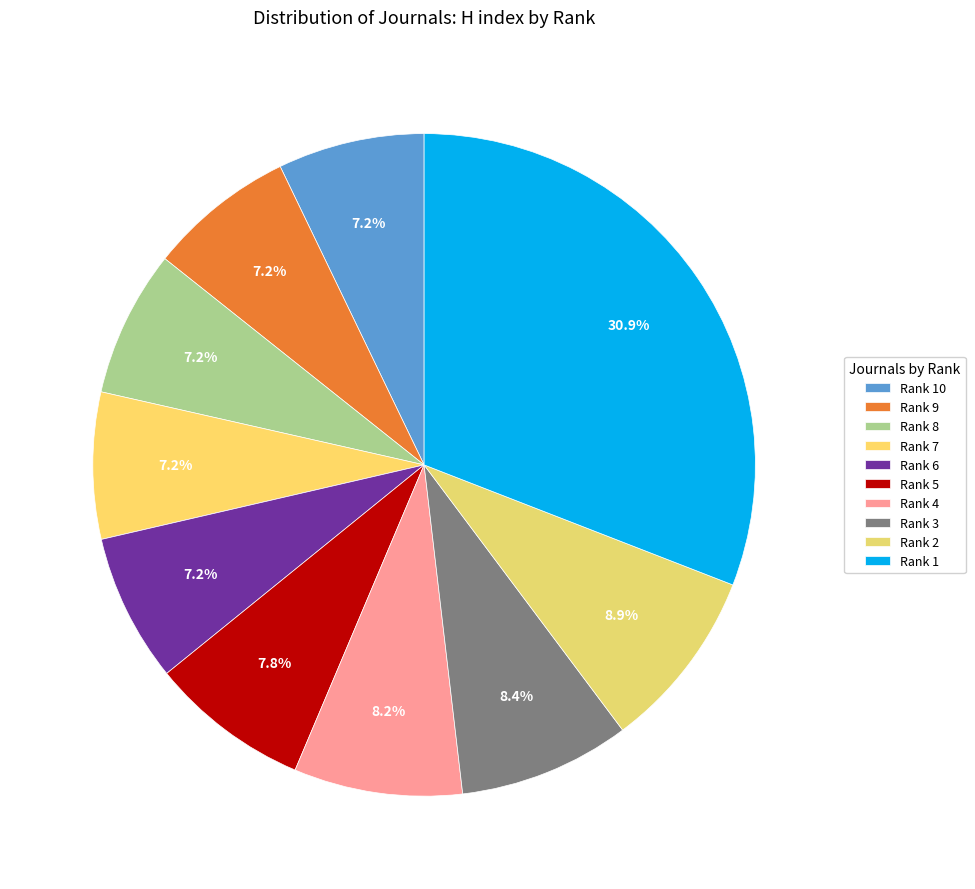

How many slices are in this pie chart?

10